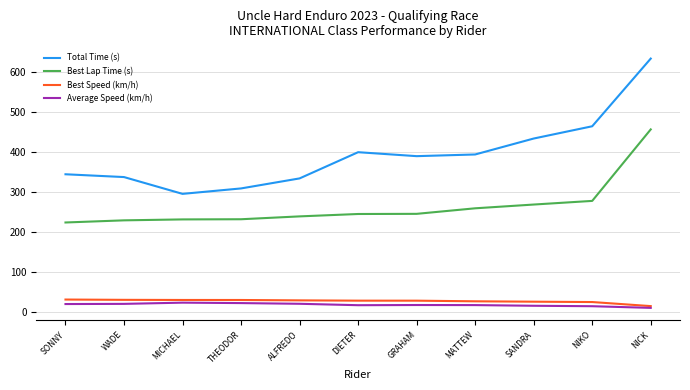

What is the minimum value shown in the chart?

11.4